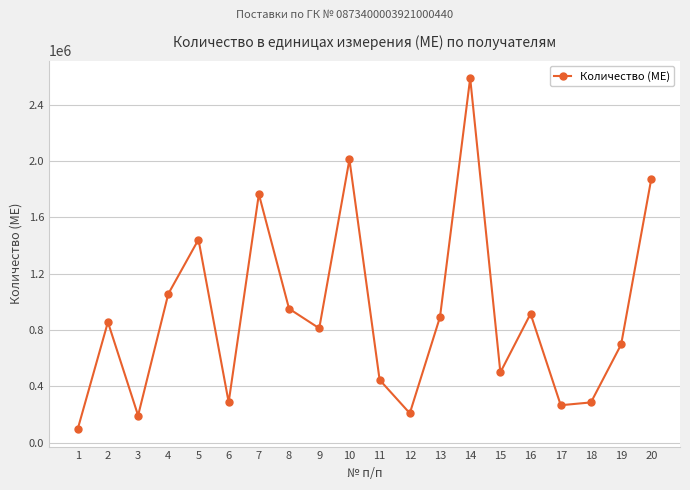

What is the ratio of the value at 18 to the value at 19?

0.4